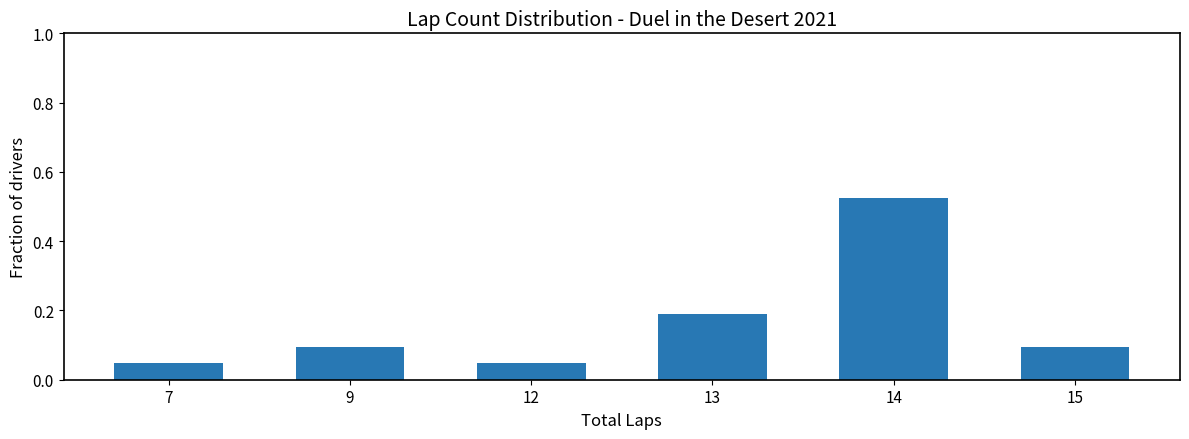

Is it true that the value at 15 is 0.1?

True